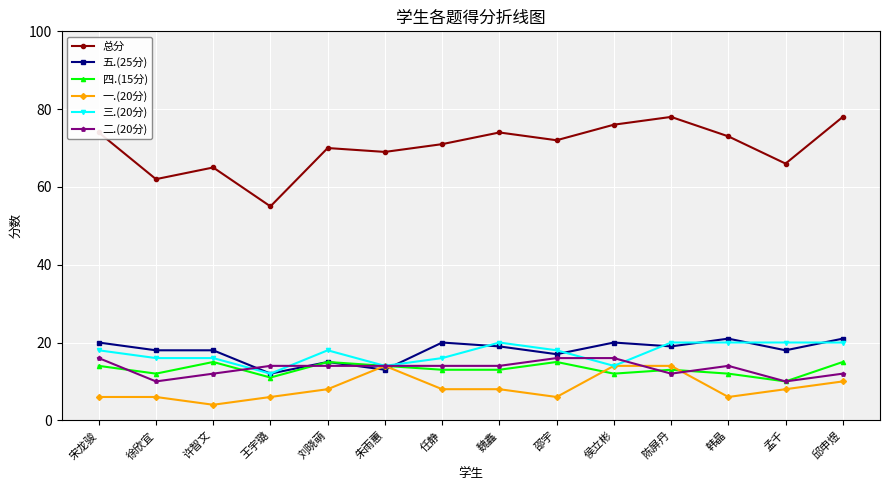

What is the minimum value for 二.(20分)?

10